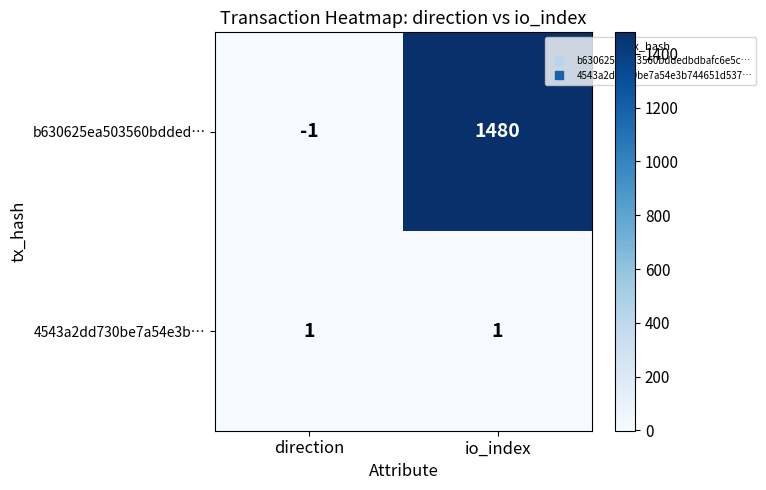

True or false: 4543a2dd730be7a54e3b… has a value of 1 at direction.

True